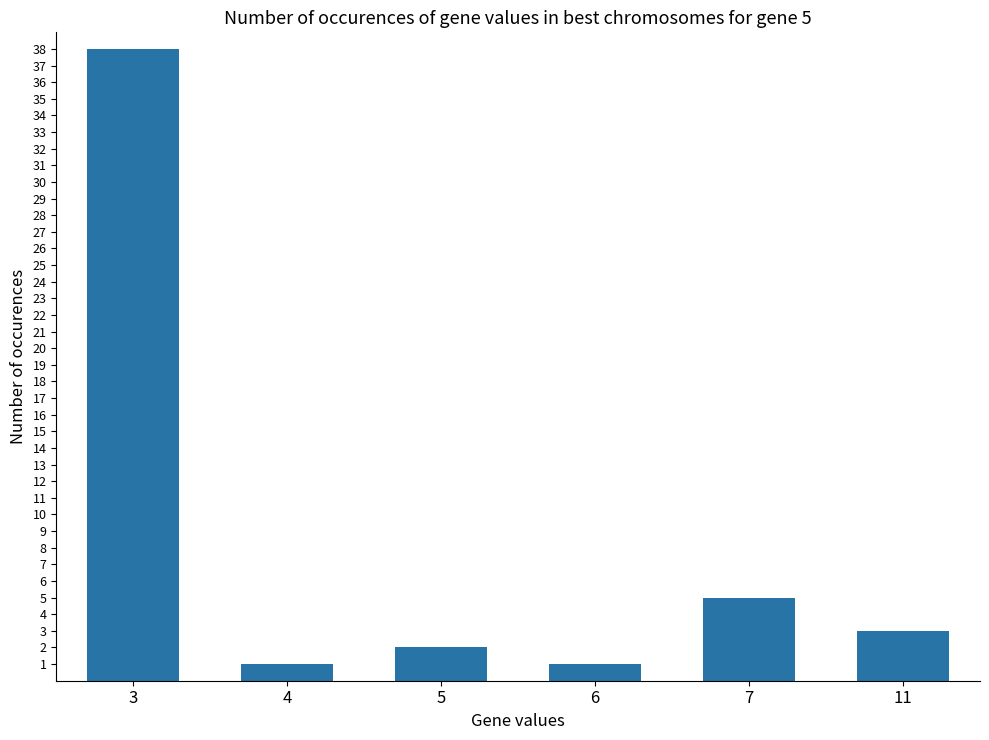

What is the greatest value displayed?

38